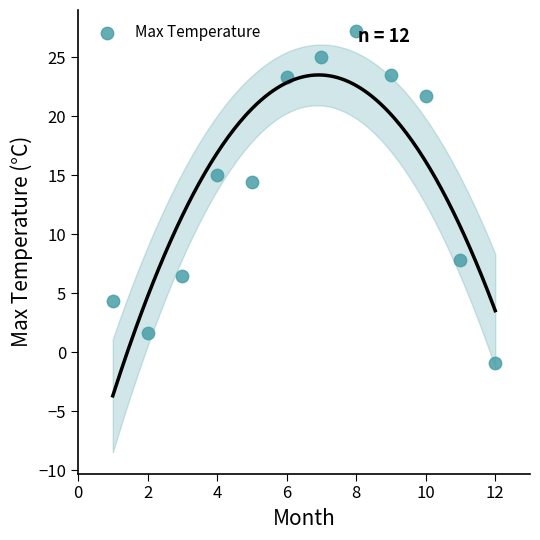

What Y value in the scatter plot is closest to 13?

14.4